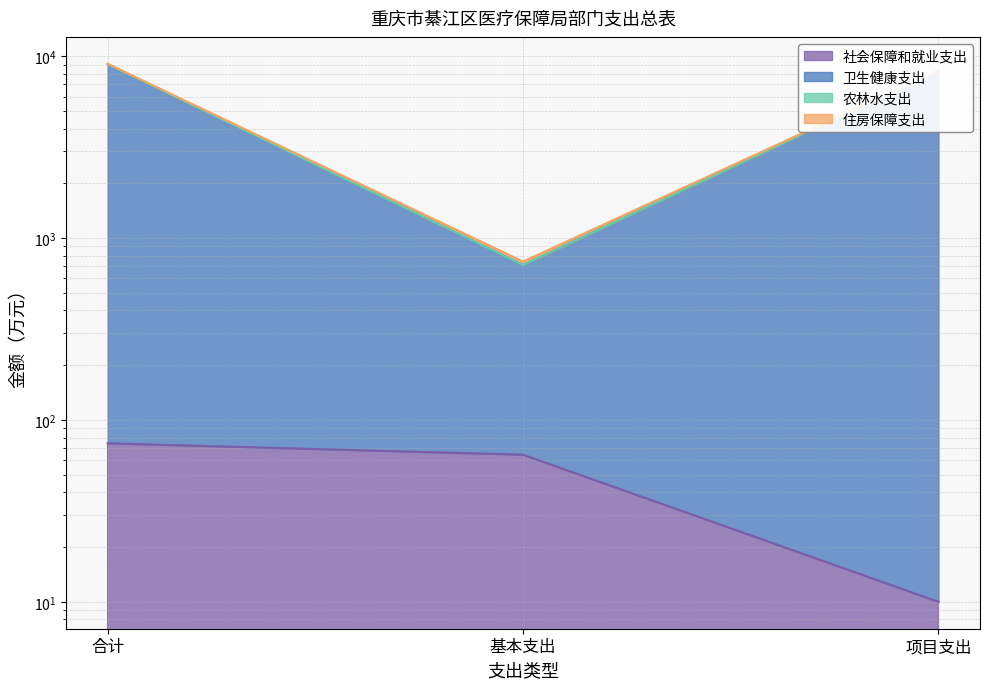

True or false: 卫生健康支出 has a value of 5432.8 at 项目支出.

False